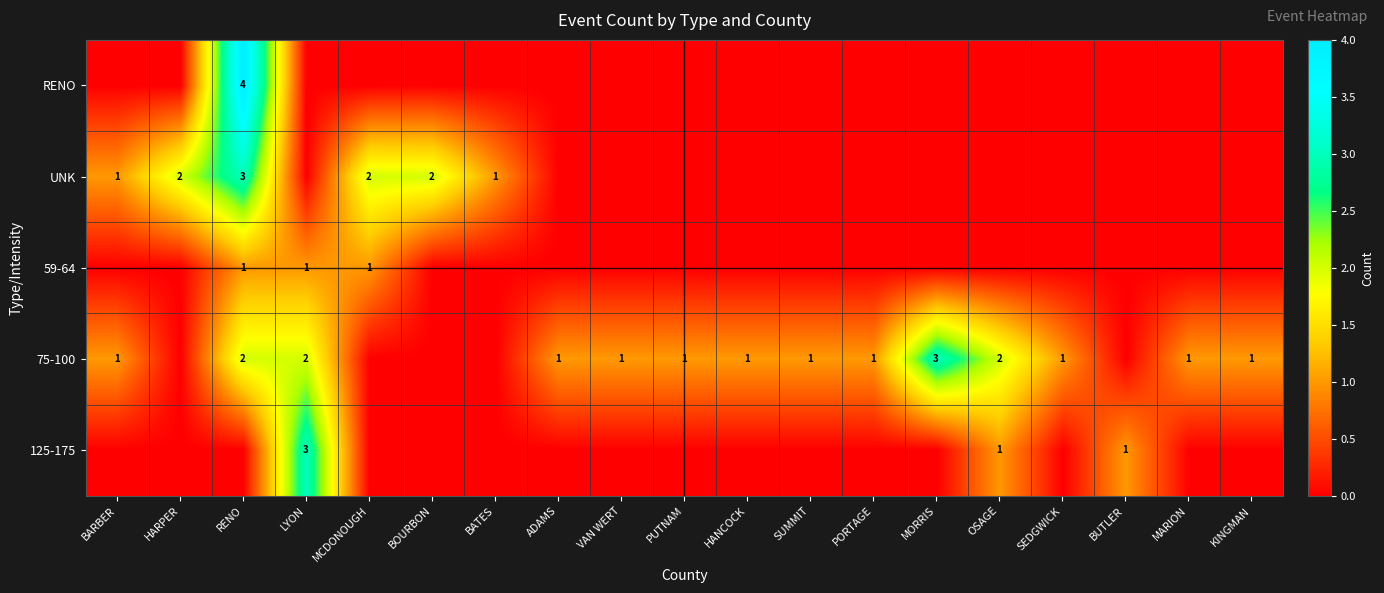

Rank the categories by 125-175 value from lowest to highest.

BARBER, HARPER, RENO, MCDONOUGH, BOURBON, BATES, ADAMS, VAN WERT, PUTNAM, HANCOCK, SUMMIT, PORTAGE, MORRIS, SEDGWICK, MARION, KINGMAN, OSAGE, BUTLER, LYON